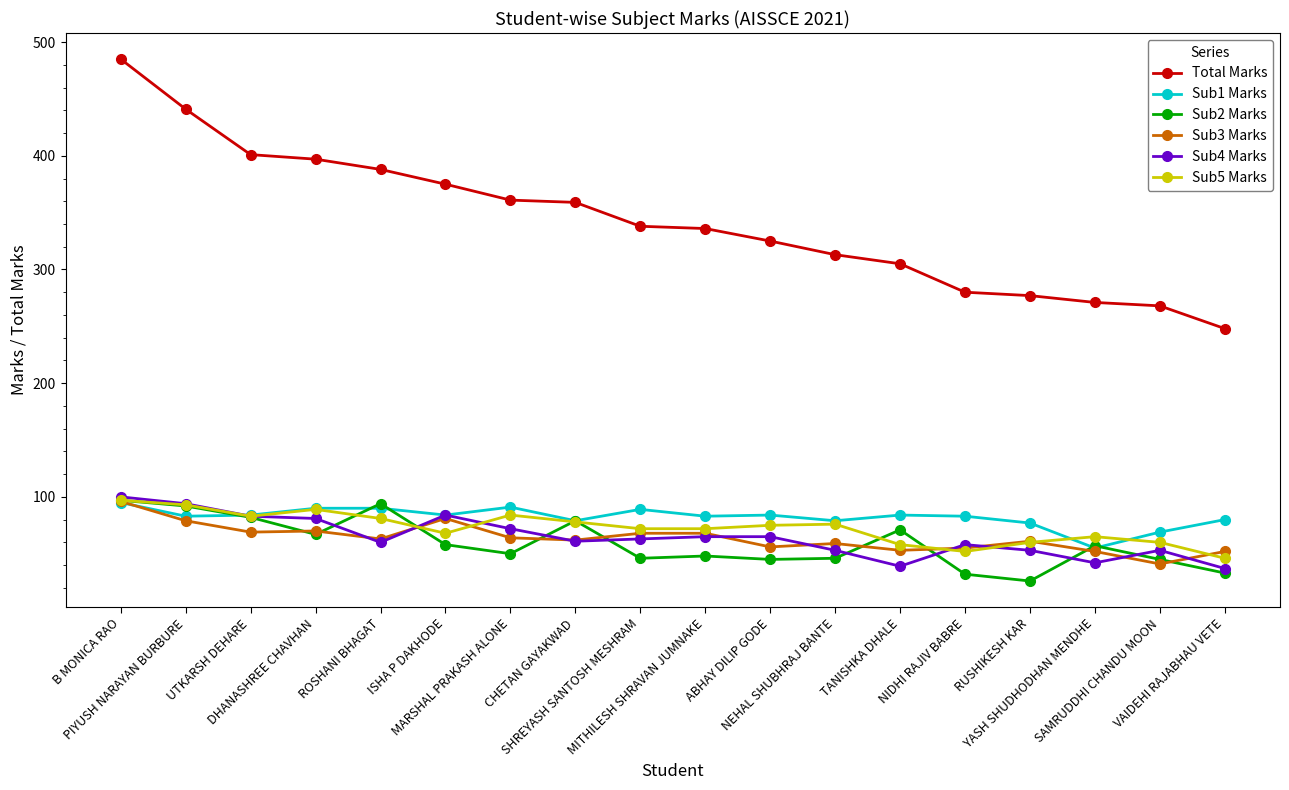

What is the label of the 1st point from the left?

B MONICA RAO